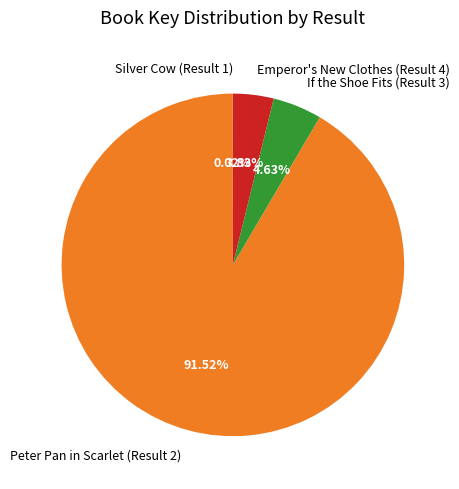

To the nearest percent, what percentage of the pie is If the Shoe Fits (Result 3)?

5%